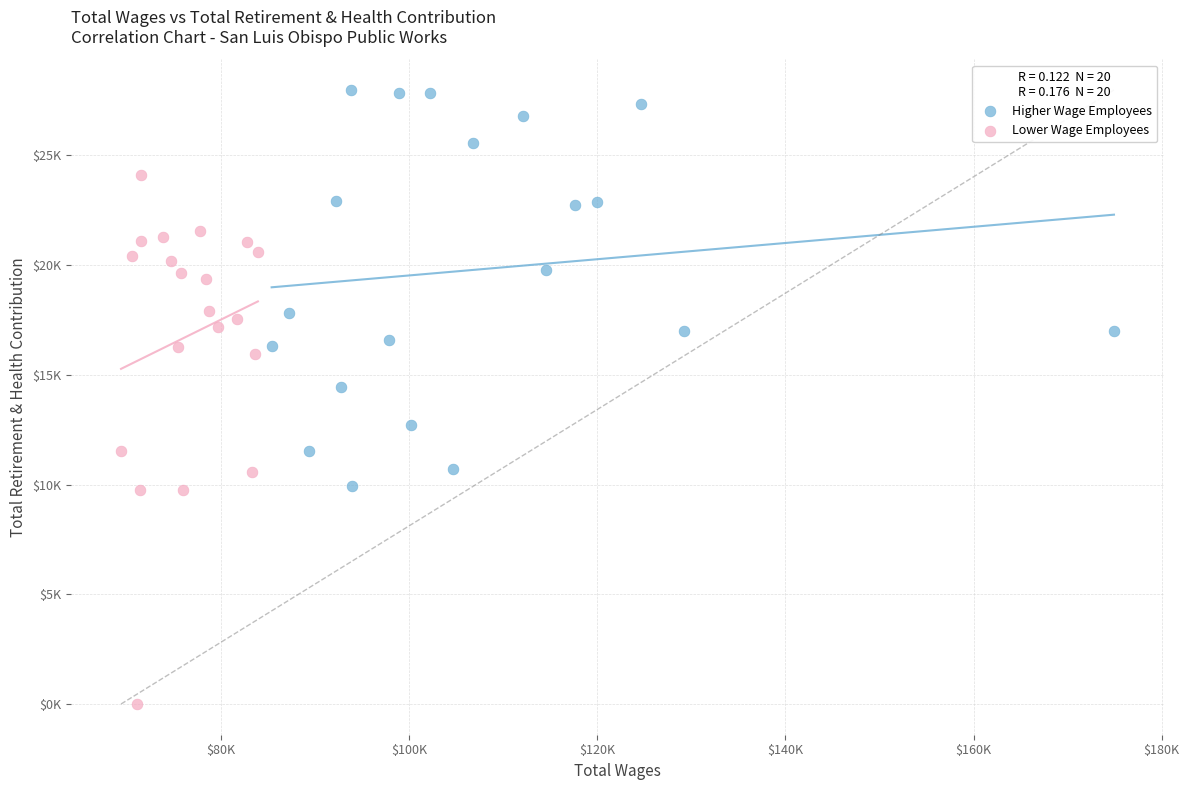

Which series contains the lowest Y value?

Lower Wage Employees